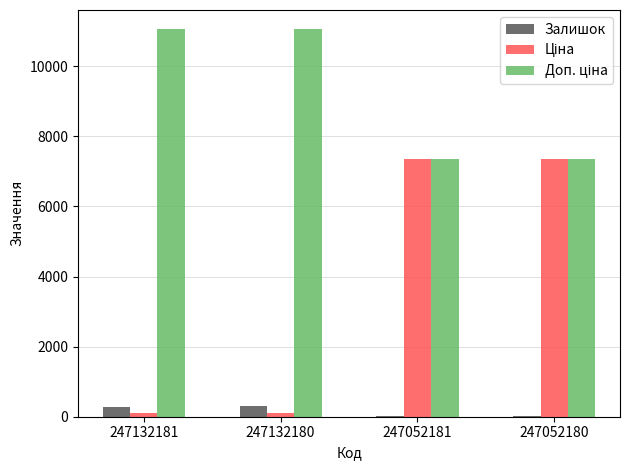

What is the difference between the maximum and second lowest values in the Доп. ціна series?

3694.8